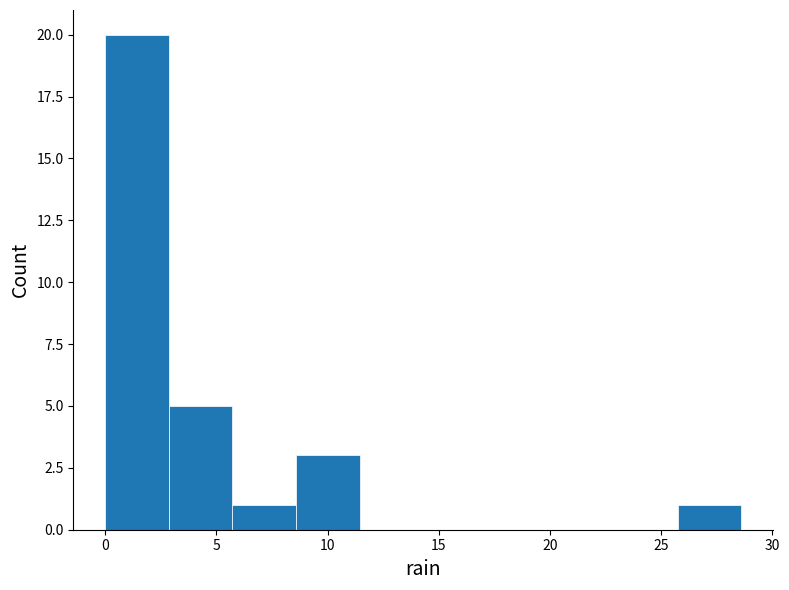

How tall is the bar that spans 5.5 to 8.5 on the x-axis? Neither the bar edges nor the heights are printed on the chart, so give them approximately, as read against the axes.

1